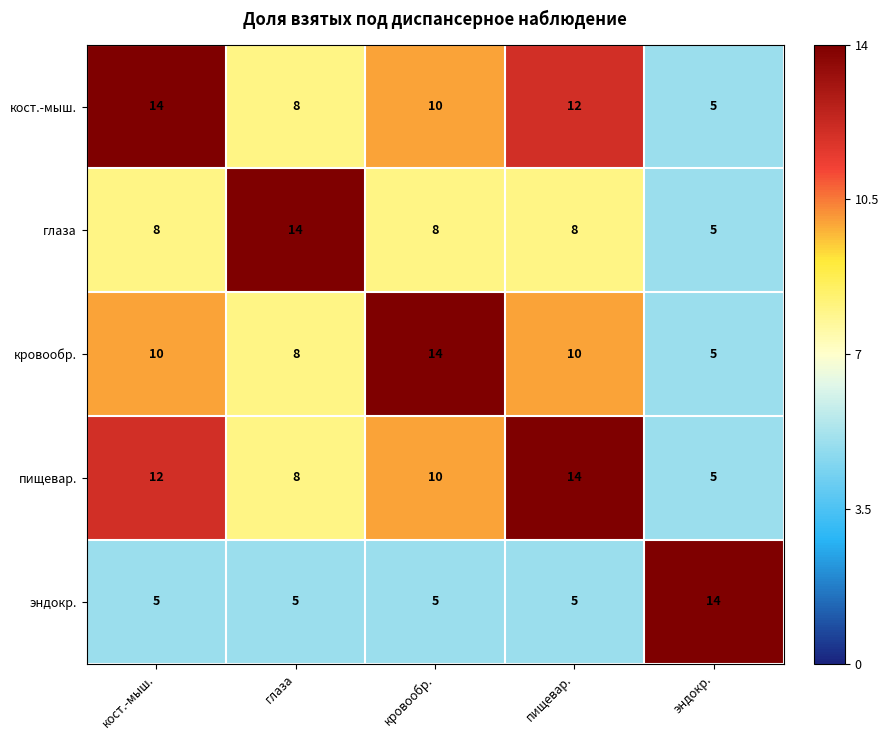

What is the difference between the highest and lowest values at глаза?

9